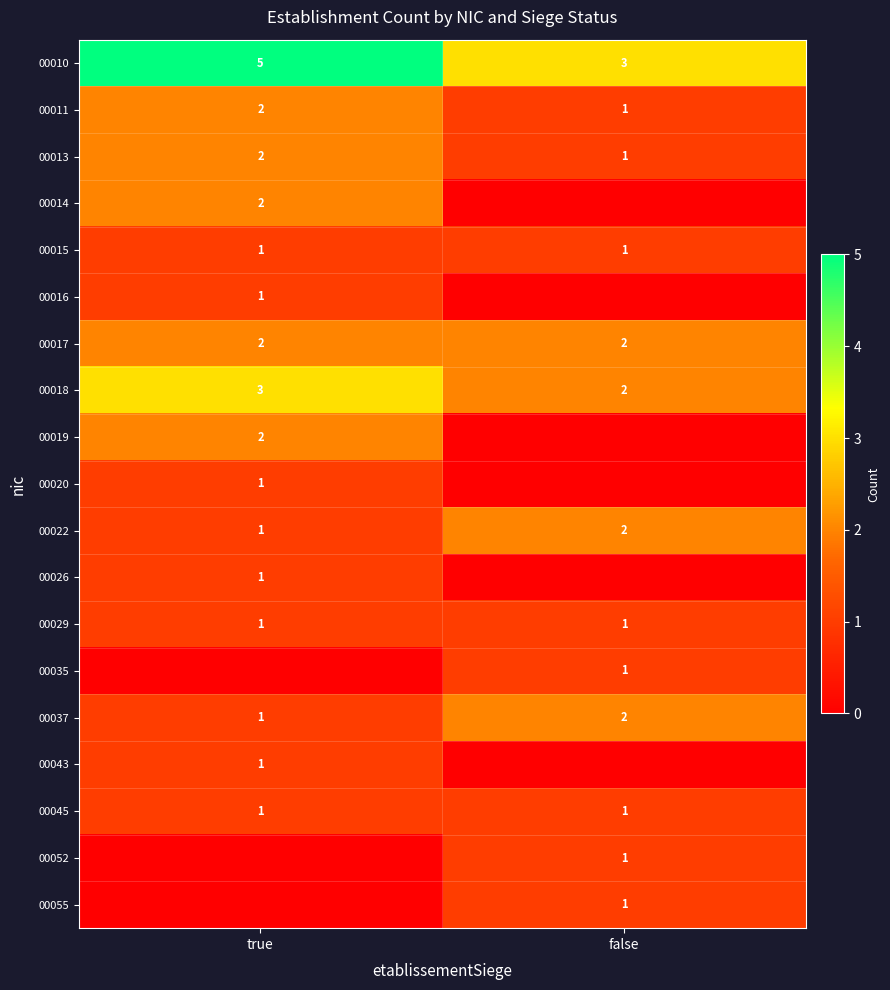

What is the sum of all 00013 values?

3